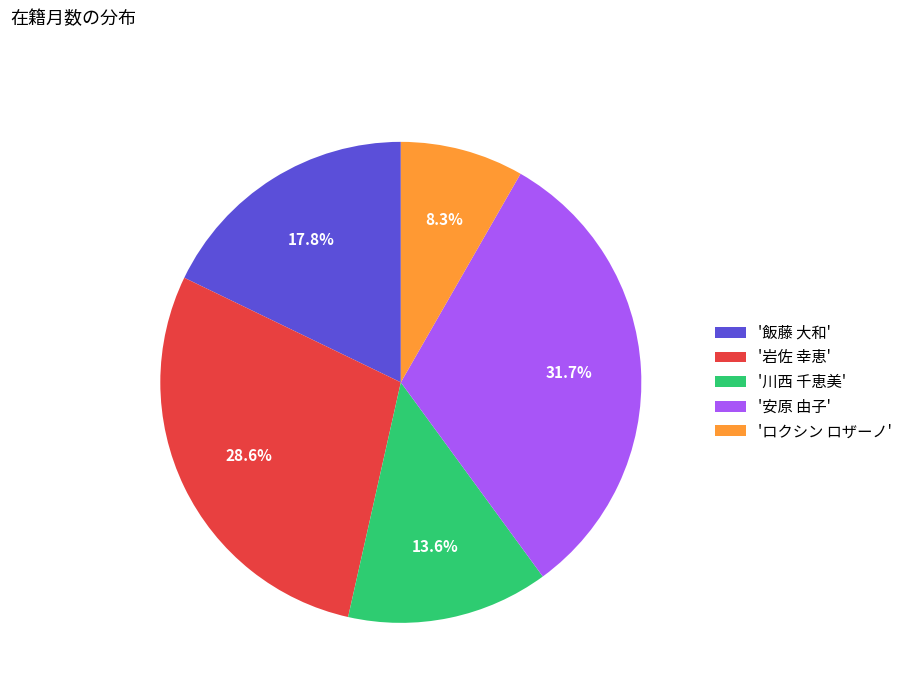

Which category has the smallest portion of the pie?

'ロクシン ロザーノ'